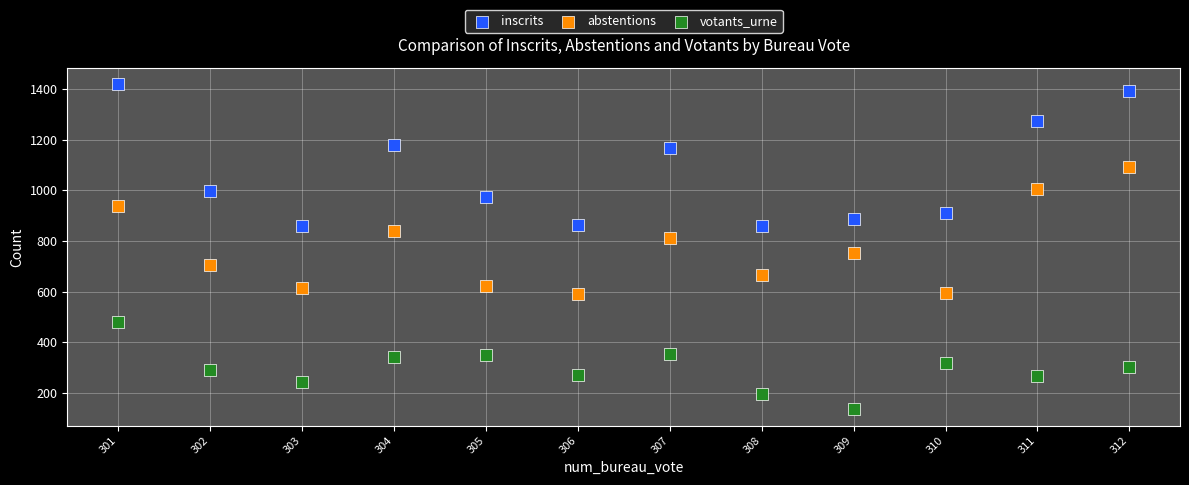

Across all data points, what is the range of X values (max minus min)?

11